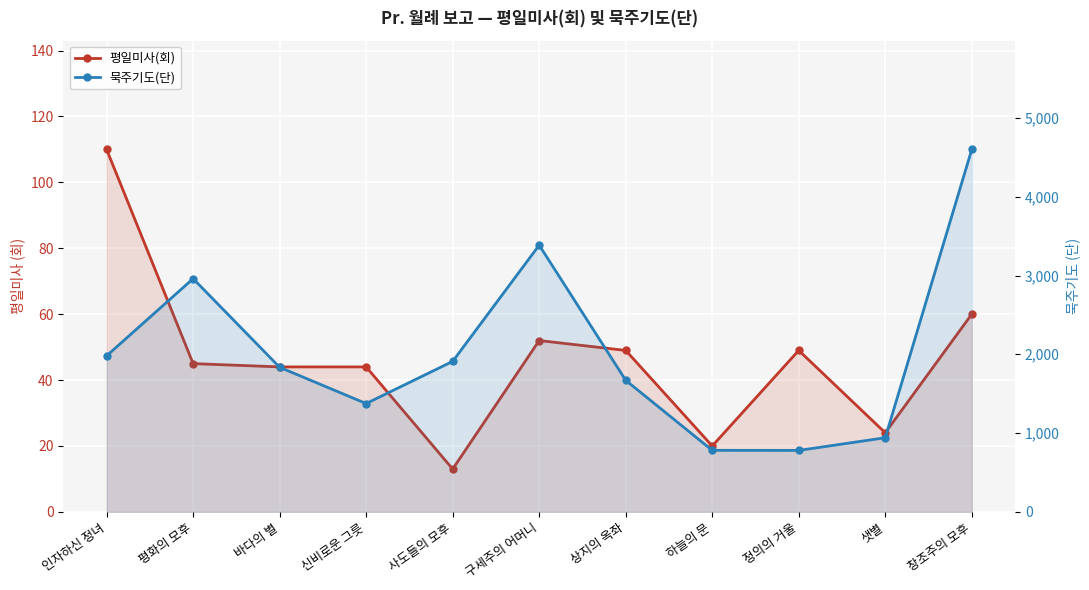

Rank the series at 신비로운 그릇 from highest to lowest value.

묵주기도(단), 평일미사(회)